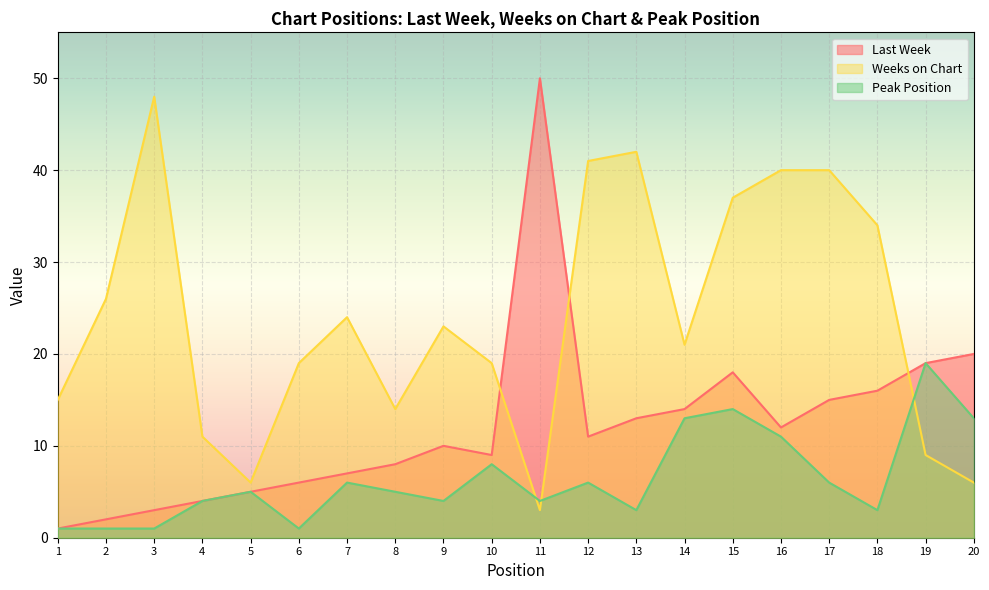

Which series has the largest total across all categories?

Weeks on Chart